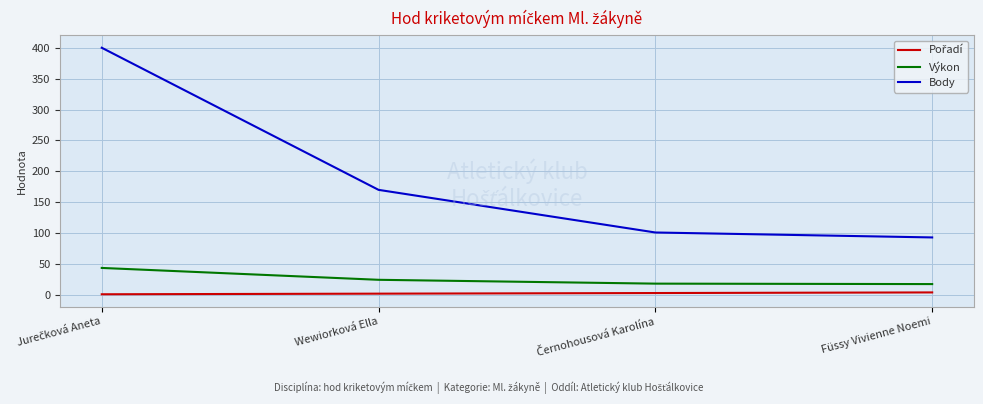

Which series has the largest total across all categories?

Body